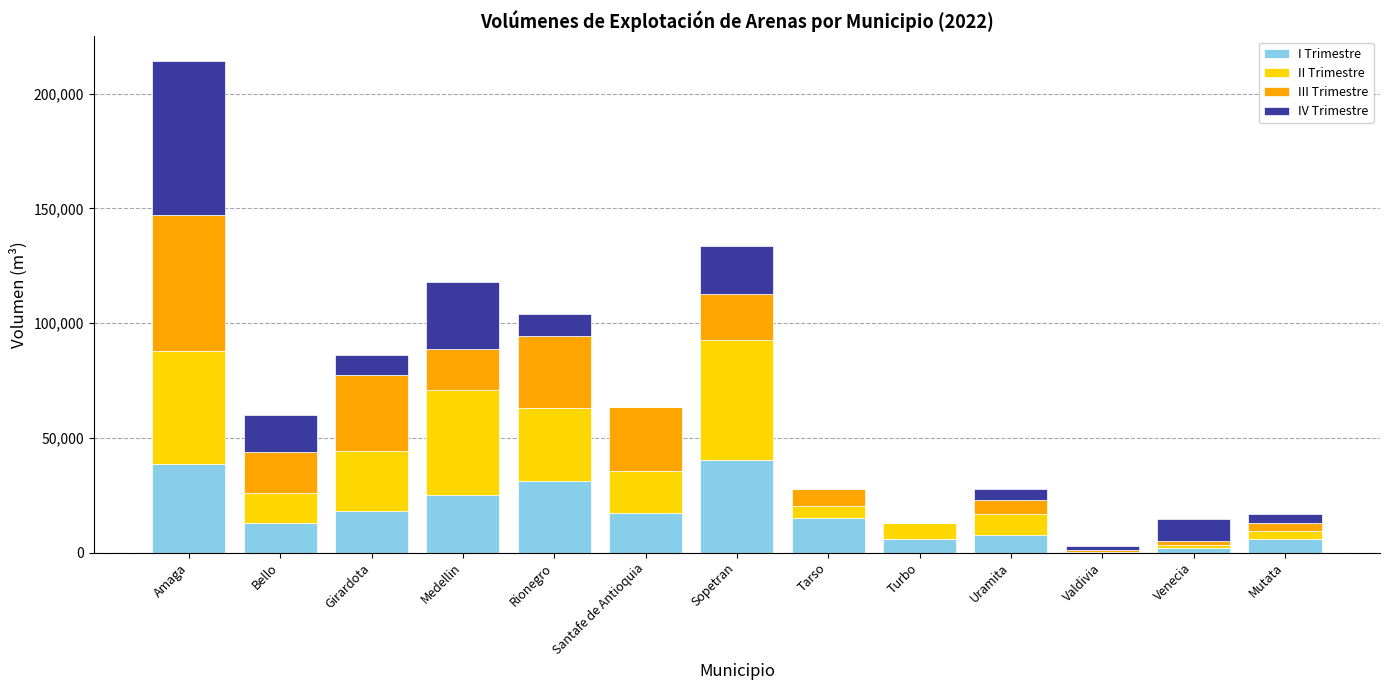

What is the sum of all I Trimestre values?

220372.8